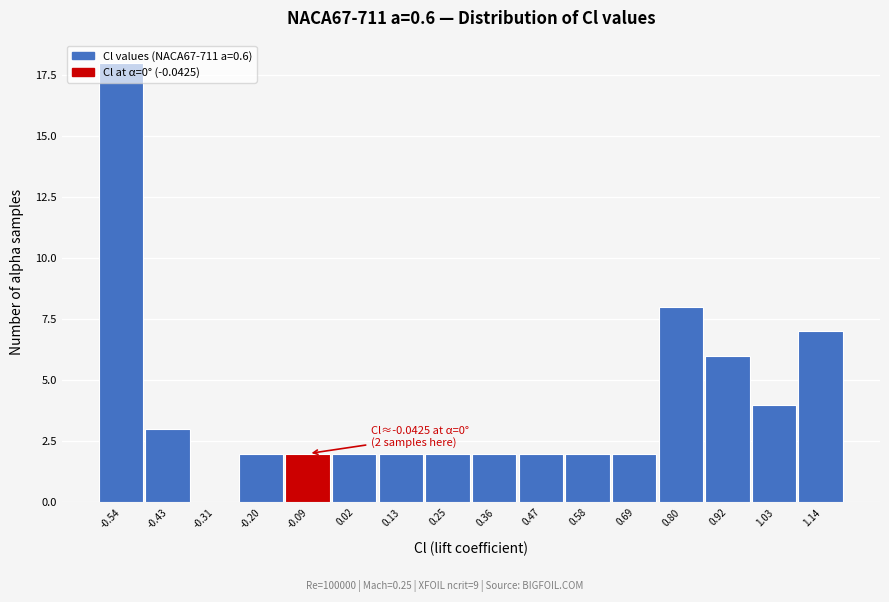

Which has a higher value, 1.03 or 0.92?

0.92